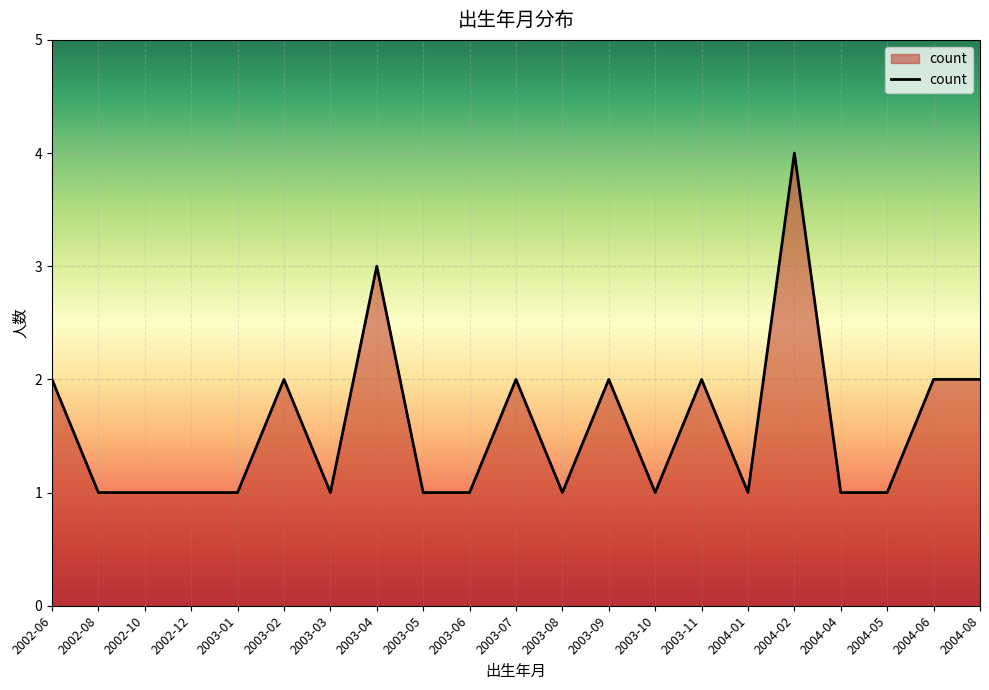

Which has a higher value, 2003-01 or 2002-06?

2002-06